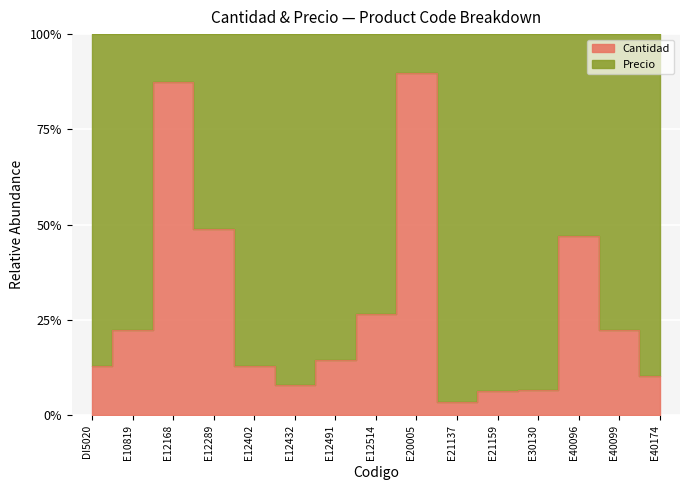

Where do Precio and Cantidad first cross each other?

E10819 and E12168